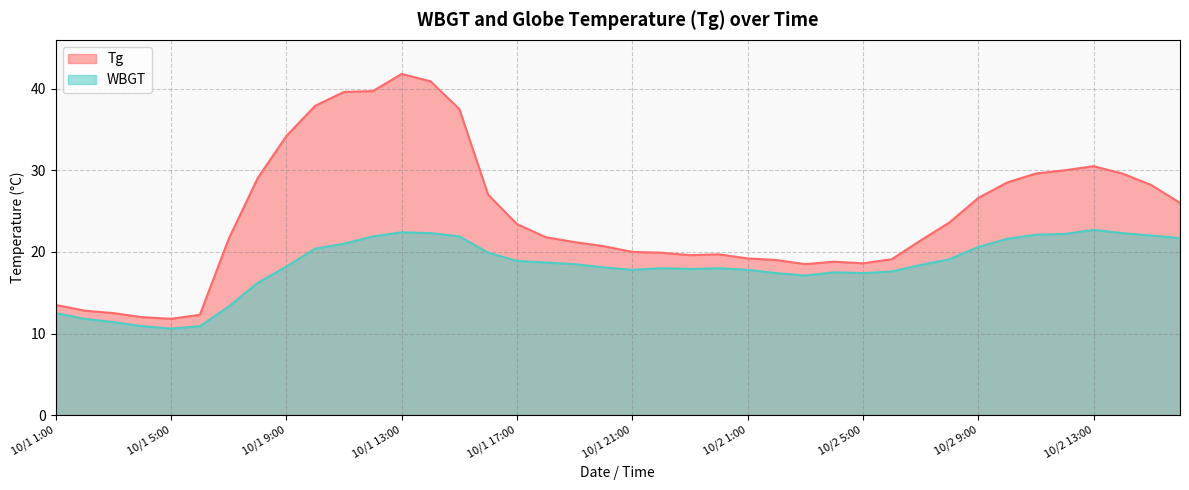

What is the smallest value displayed?

10.6